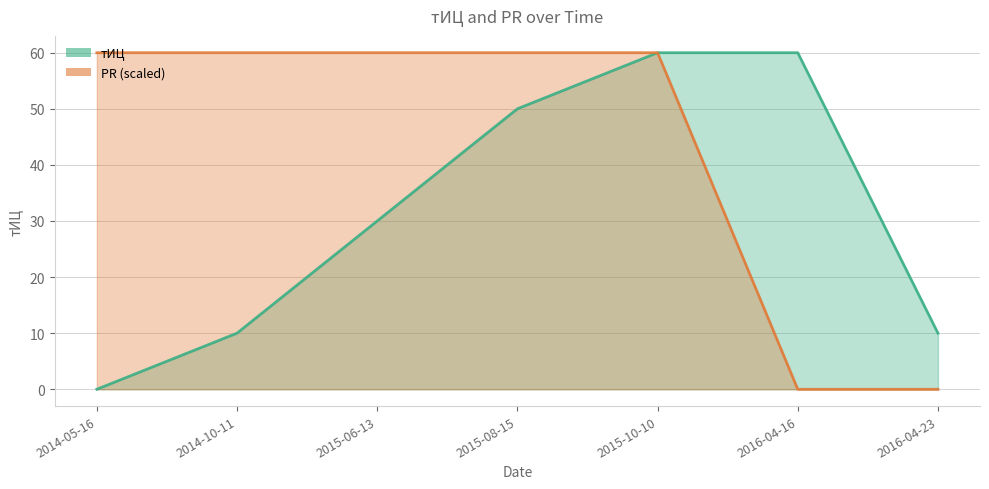

Where does the тИЦ series first go above 30?

2015-08-15